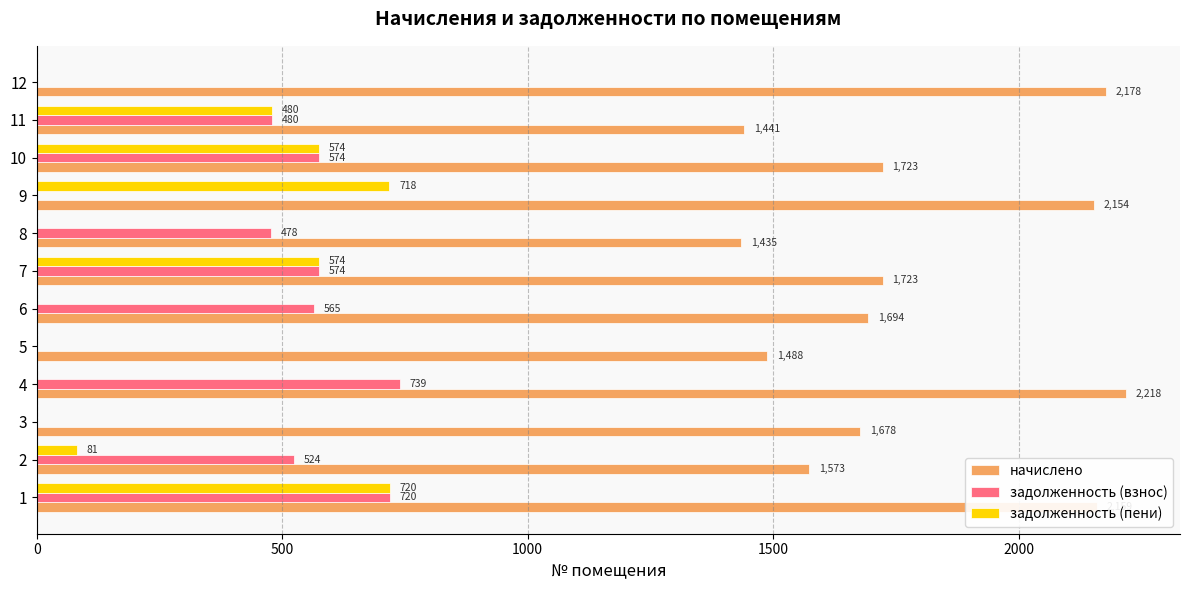

What is the total value across all series at 6?

2258.8